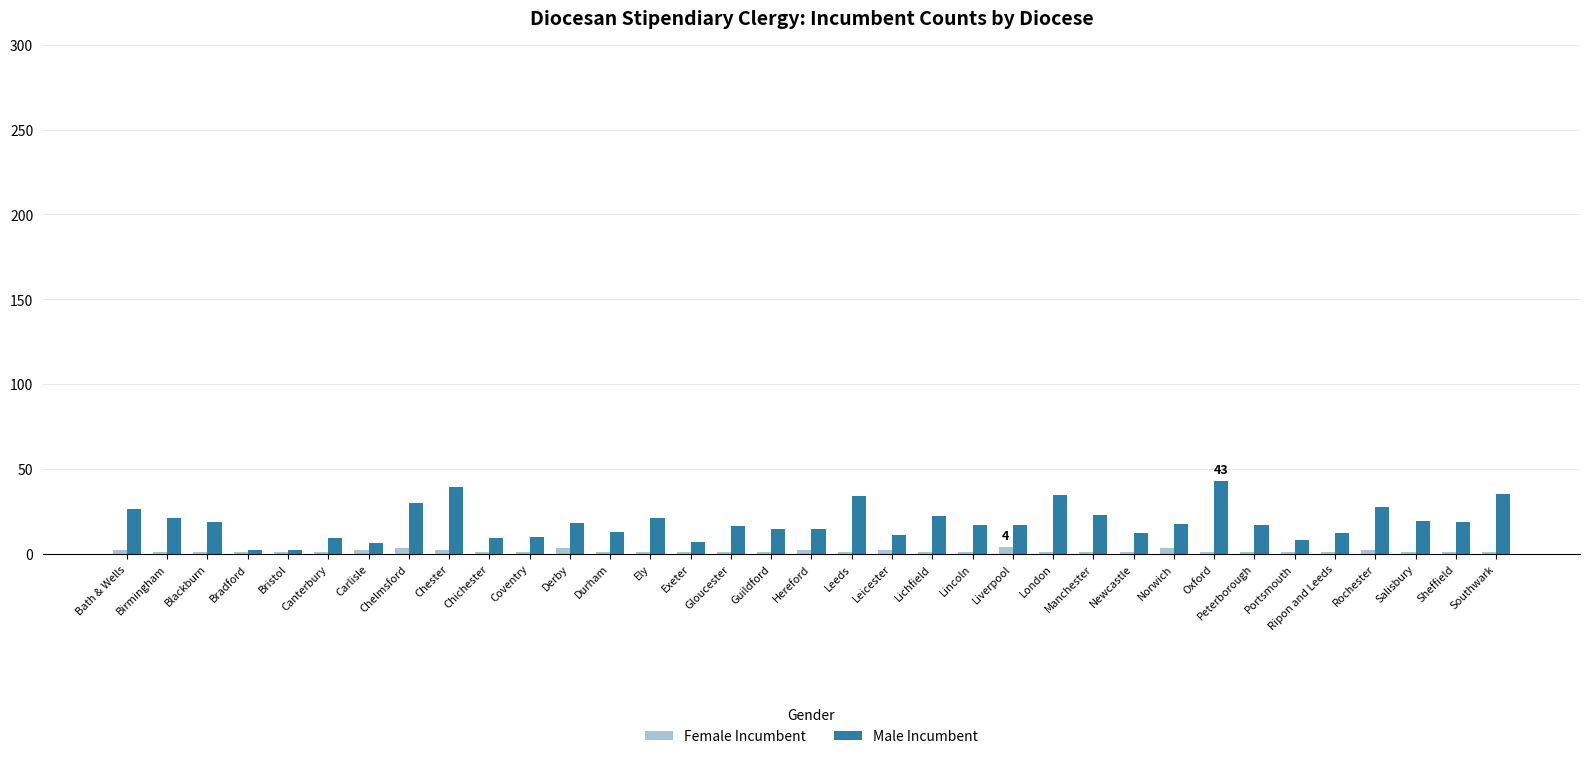

At how many categories does at least one series exceed 32?

5